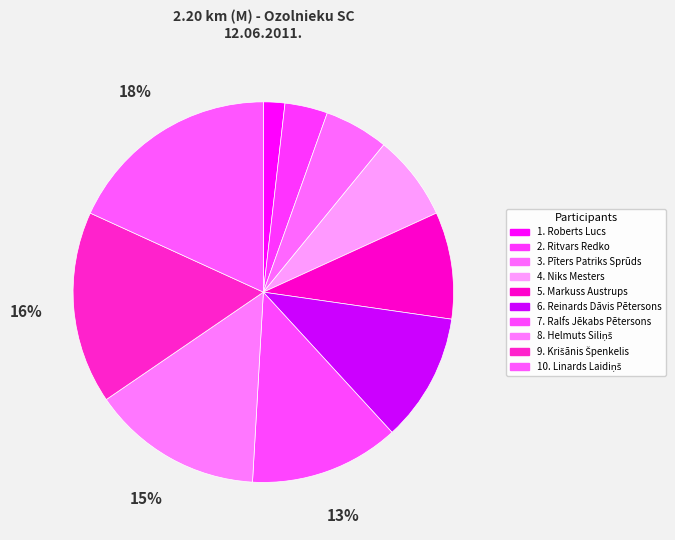

How many slices are in this pie chart?

10